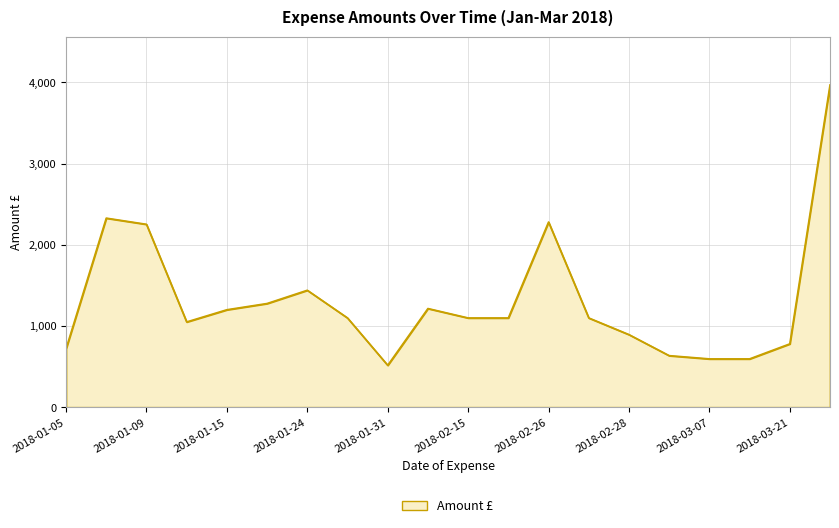

What is the smallest value displayed?

516.1